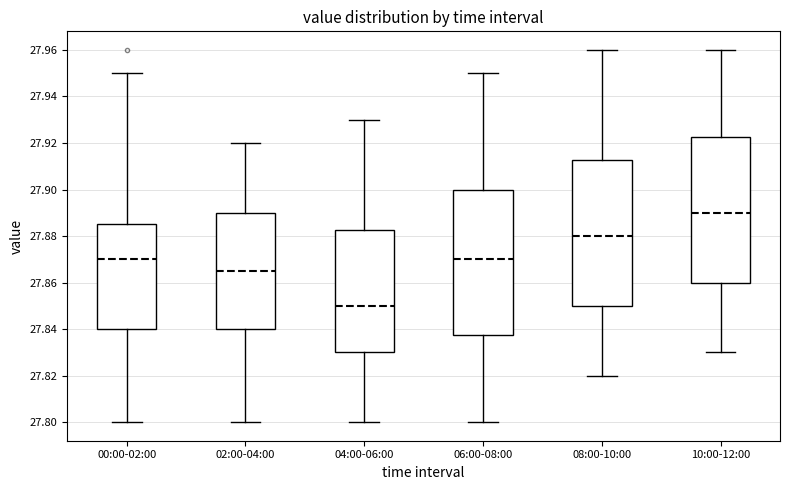

Where does the upper whisker of the box for 02:00-04:00 end on the y-axis? The values are not printed on the chart, so give them approximately, as read against the axis.

27.920